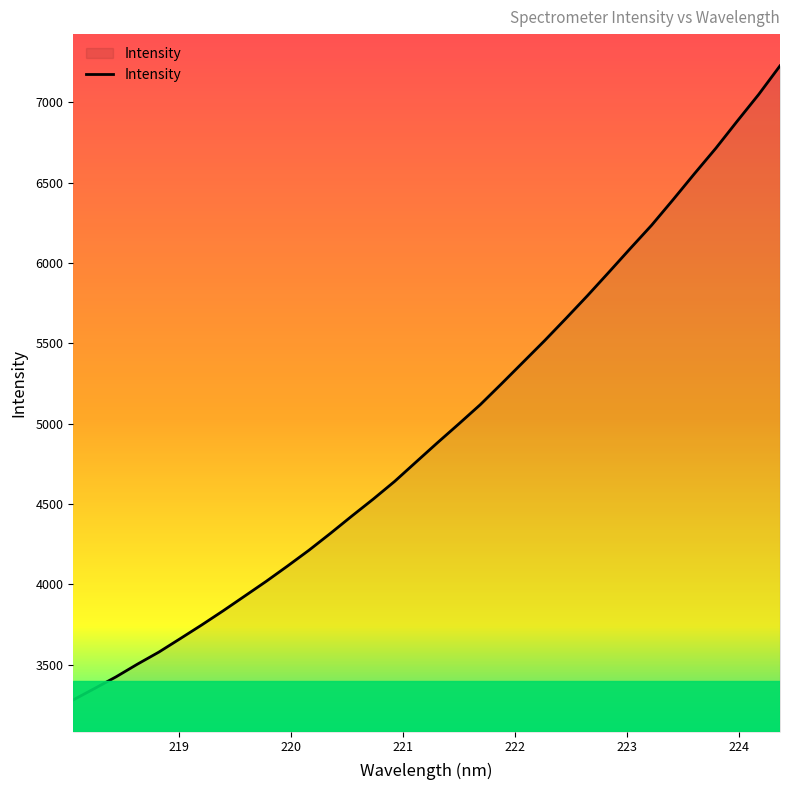

How many lines are shown in the chart?

1